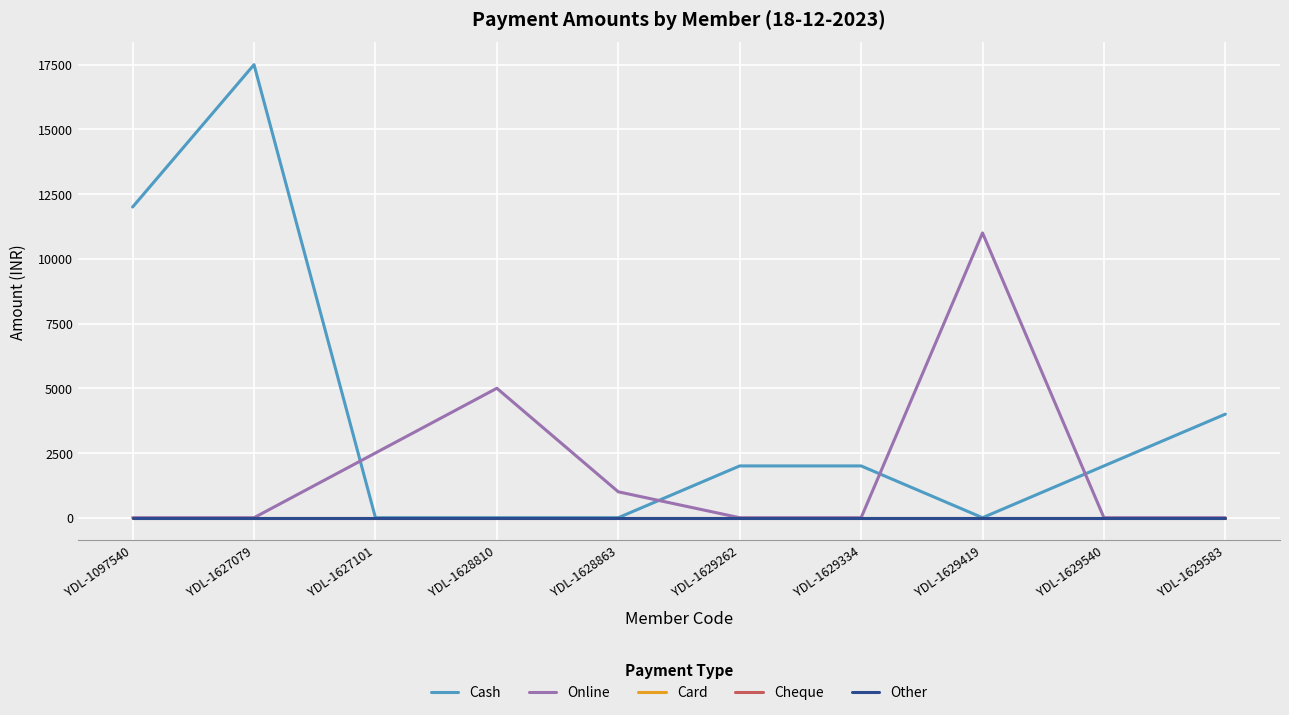

Reading left to right, extract all data points from this chart.

Cash: YDL-1097540=12000	YDL-1627079=17500	YDL-1627101=0	YDL-1628810=0	YDL-1628863=0	YDL-1629262=2000	YDL-1629334=2000	YDL-1629419=0	YDL-1629540=2000	YDL-1629583=4000
Online: YDL-1097540=0	YDL-1627079=0	YDL-1627101=2500	YDL-1628810=5000	YDL-1628863=1000	YDL-1629262=0	YDL-1629334=0	YDL-1629419=11000	YDL-1629540=0	YDL-1629583=0
Card: YDL-1097540=0	YDL-1627079=0	YDL-1627101=0	YDL-1628810=0	YDL-1628863=0	YDL-1629262=0	YDL-1629334=0	YDL-1629419=0	YDL-1629540=0	YDL-1629583=0
Cheque: YDL-1097540=0	YDL-1627079=0	YDL-1627101=0	YDL-1628810=0	YDL-1628863=0	YDL-1629262=0	YDL-1629334=0	YDL-1629419=0	YDL-1629540=0	YDL-1629583=0
Other: YDL-1097540=0	YDL-1627079=0	YDL-1627101=0	YDL-1628810=0	YDL-1628863=0	YDL-1629262=0	YDL-1629334=0	YDL-1629419=0	YDL-1629540=0	YDL-1629583=0